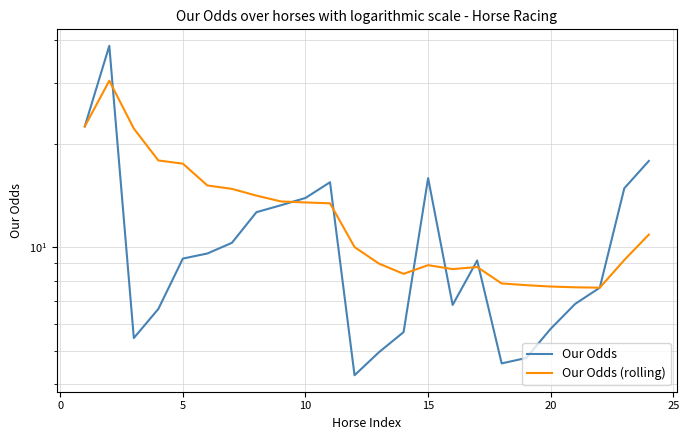

After their last crossing, which series has the higher values: Our Odds or Our Odds (rolling)?

Our Odds (rolling)